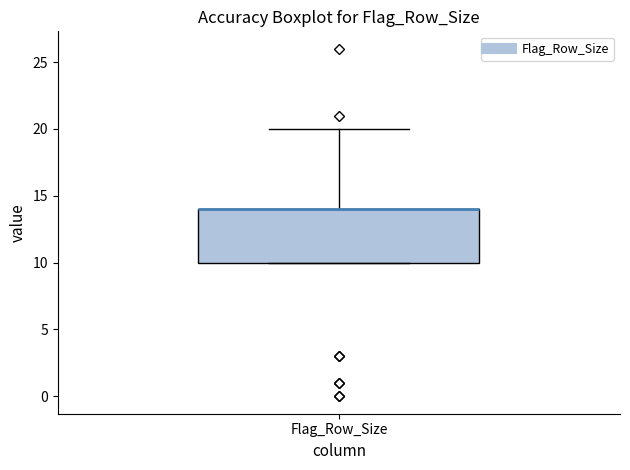

Transcribe this box plot: give where the median line is, the range the box spans, and where the two whiskers end, as read against the y-axis. The values are not printed on the chart, so give them approximately, as read against the axis.

median 14 (drawn on the box's upper edge), box 10 to 14, whiskers 10 to 20